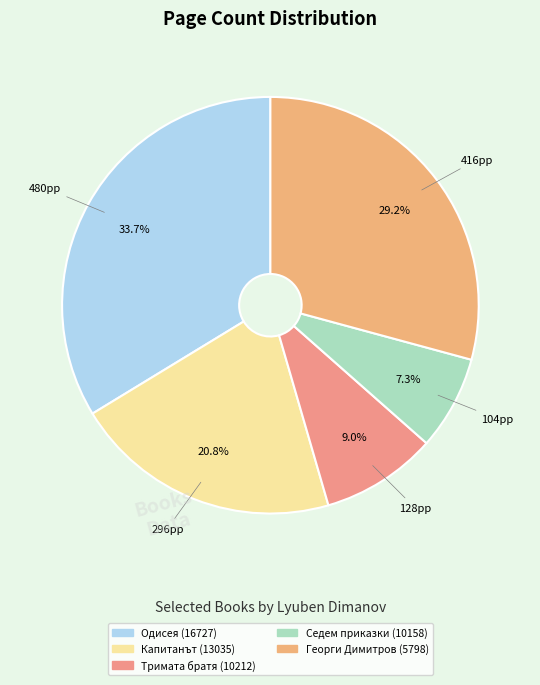

What is the total percentage of Одисея (16727) and Седем приказки (10158)?

41.0%